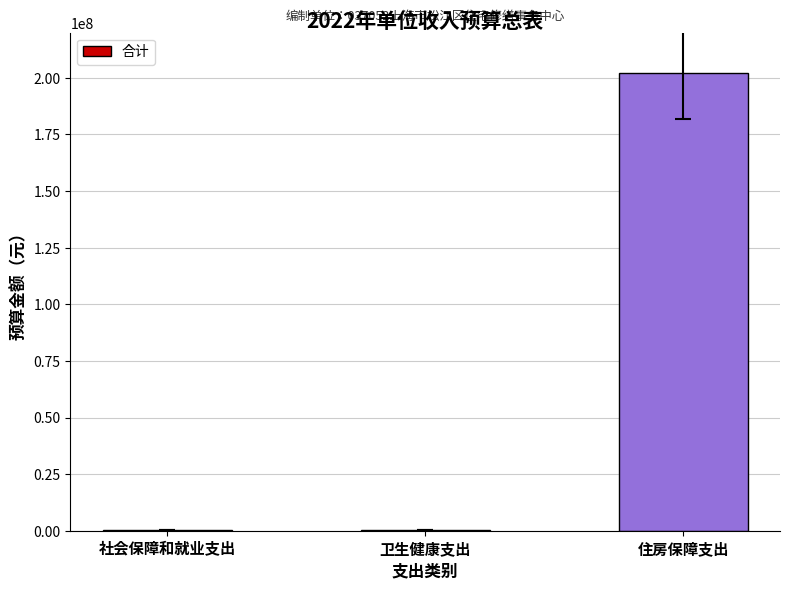

What is the sum of all values?

202374204.8